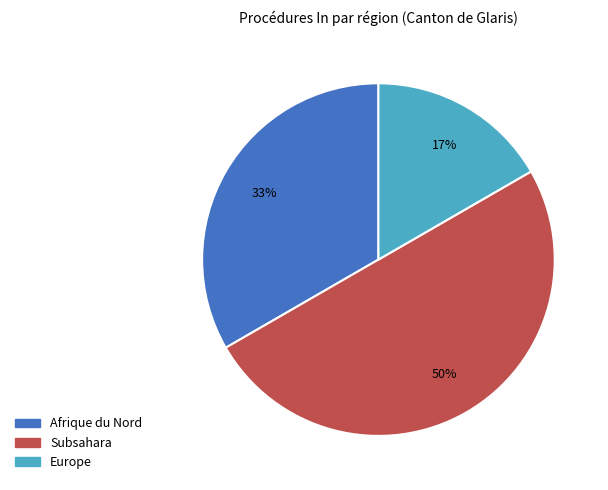

To the nearest percent, what is the average slice percentage?

33%